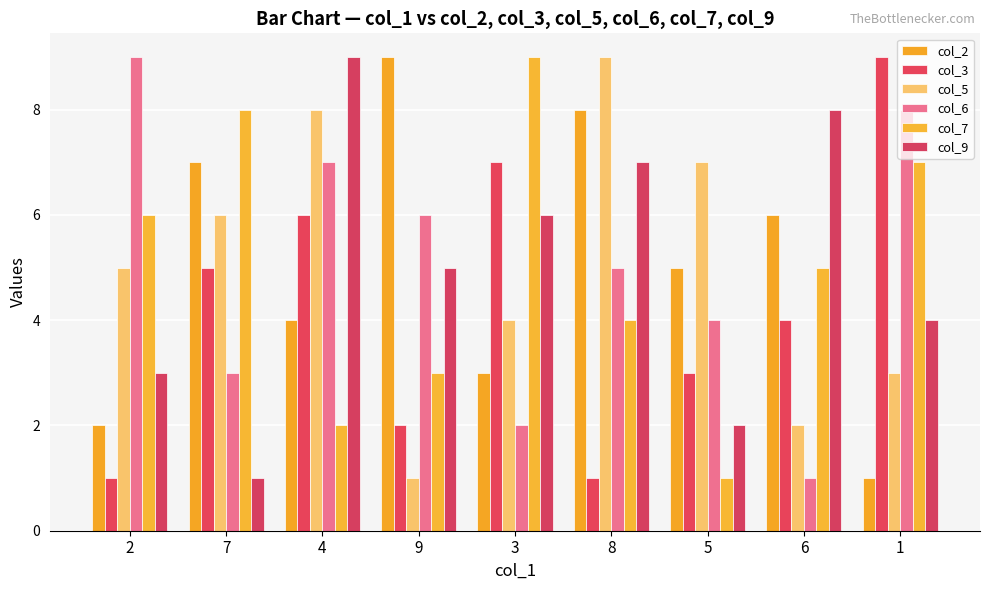

Are the bars grouped side by side (vs. stacked)?

Yes